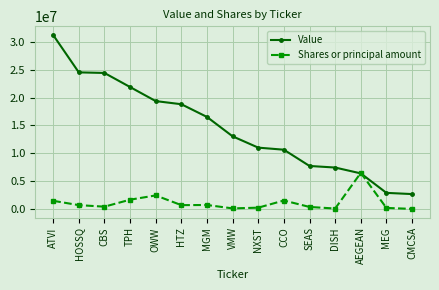

At which category does Shares or principal amount reach its first local peak?

OWW